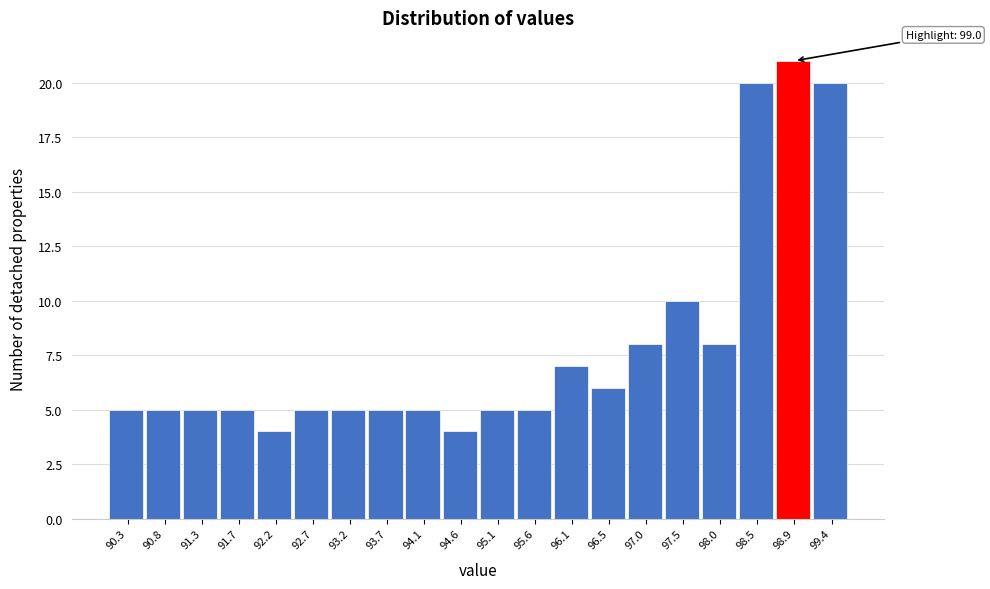

Reading left to right, what are all the values shown in this chart?

90.3=5	90.8=5	91.3=5	91.7=5	92.2=4	92.7=5	93.2=5	93.7=5	94.1=5	94.6=4	95.1=5	95.6=5	96.1=7	96.5=6	97.0=8	97.5=10	98.0=8	98.5=20	98.9=21	99.4=20